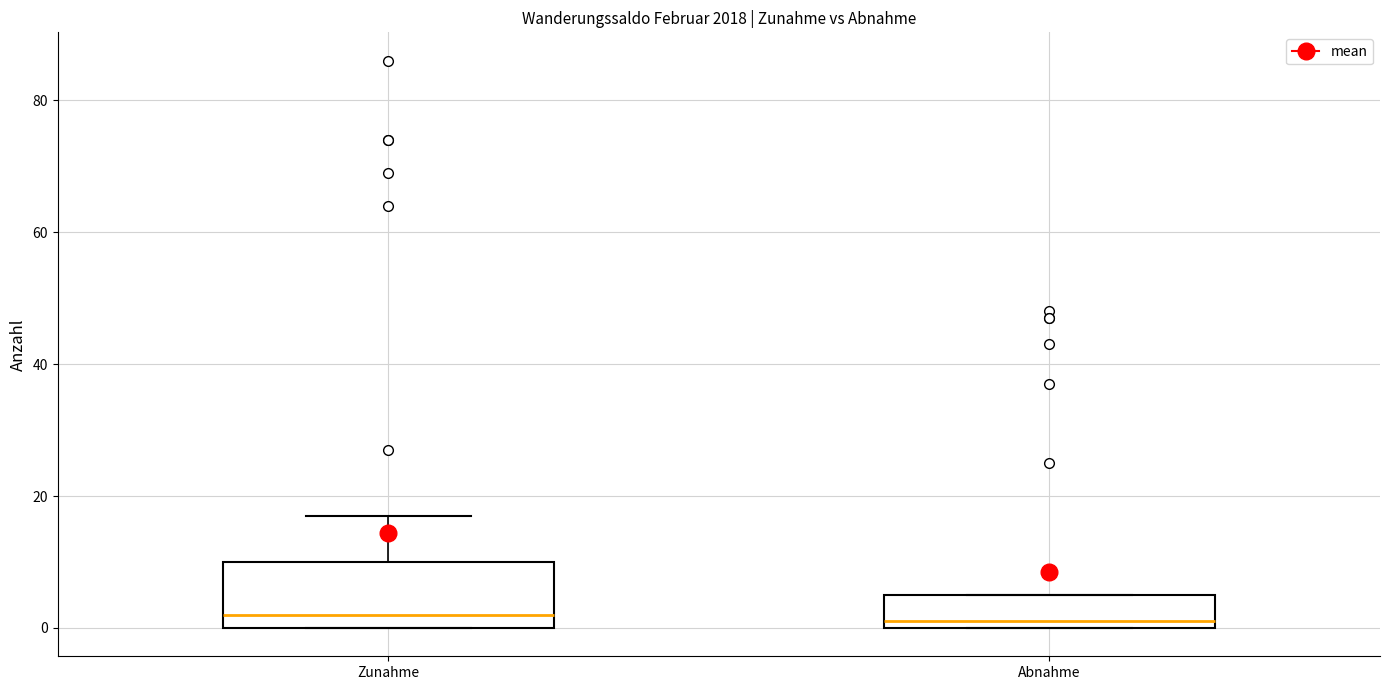

Reading left to right, read every box against the y-axis: the position of its median line, the range the box covers, and the ends of its whiskers. The values are not printed on the chart, so give them approximately, as read against the axis.

Zunahme: median 2, box 0 to 10, whiskers 0 to 18
Abnahme: median 2, box 0 to 6, whiskers 0 to 6